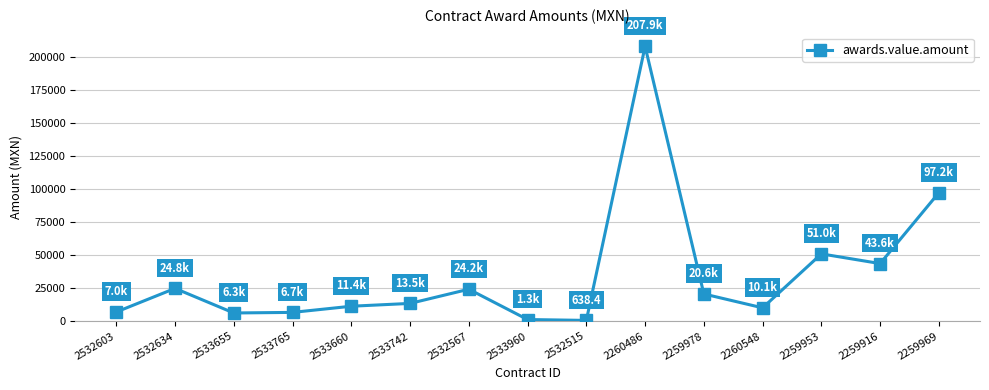

At which label does the data first exceed 13489?

2532634